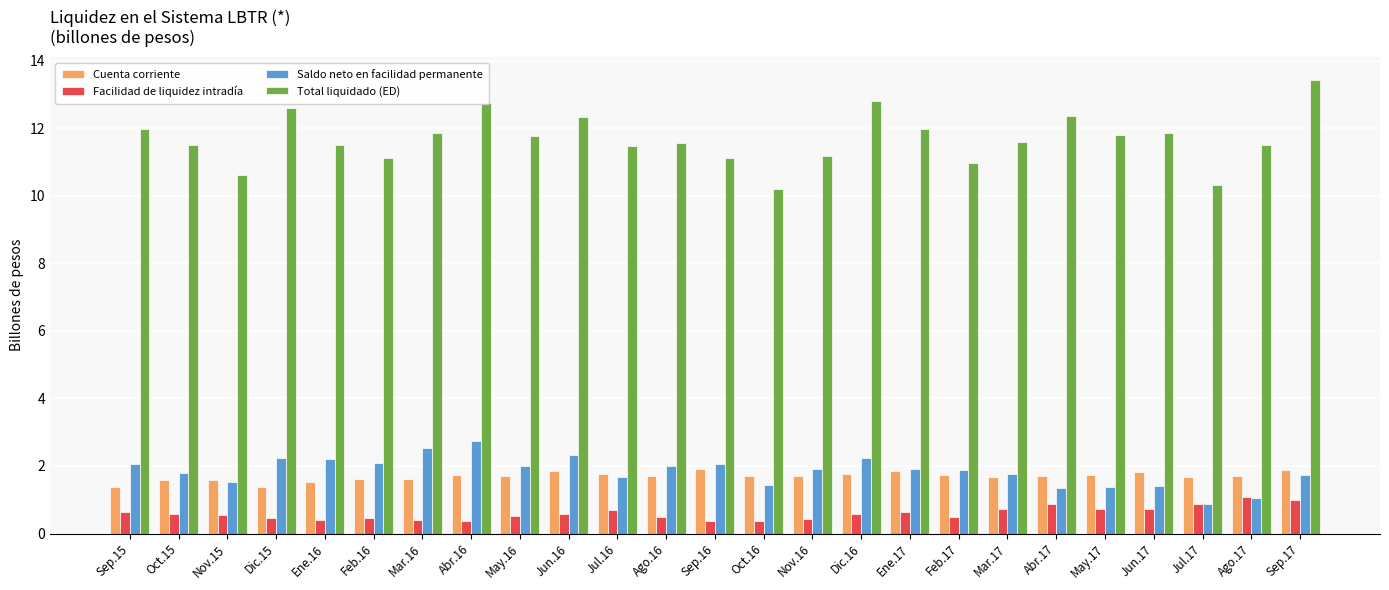

What are all the series names shown in the legend?

Cuenta corriente, Facilidad de liquidez intradía, Saldo neto en facilidad permanente, Total liquidado (ED)